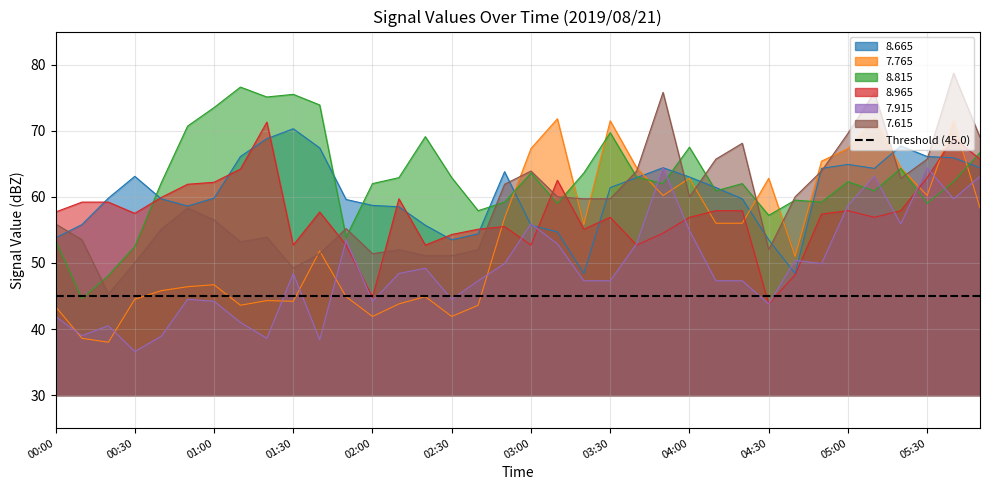

How many times do 7.765 and 8.815 cross each other?

8